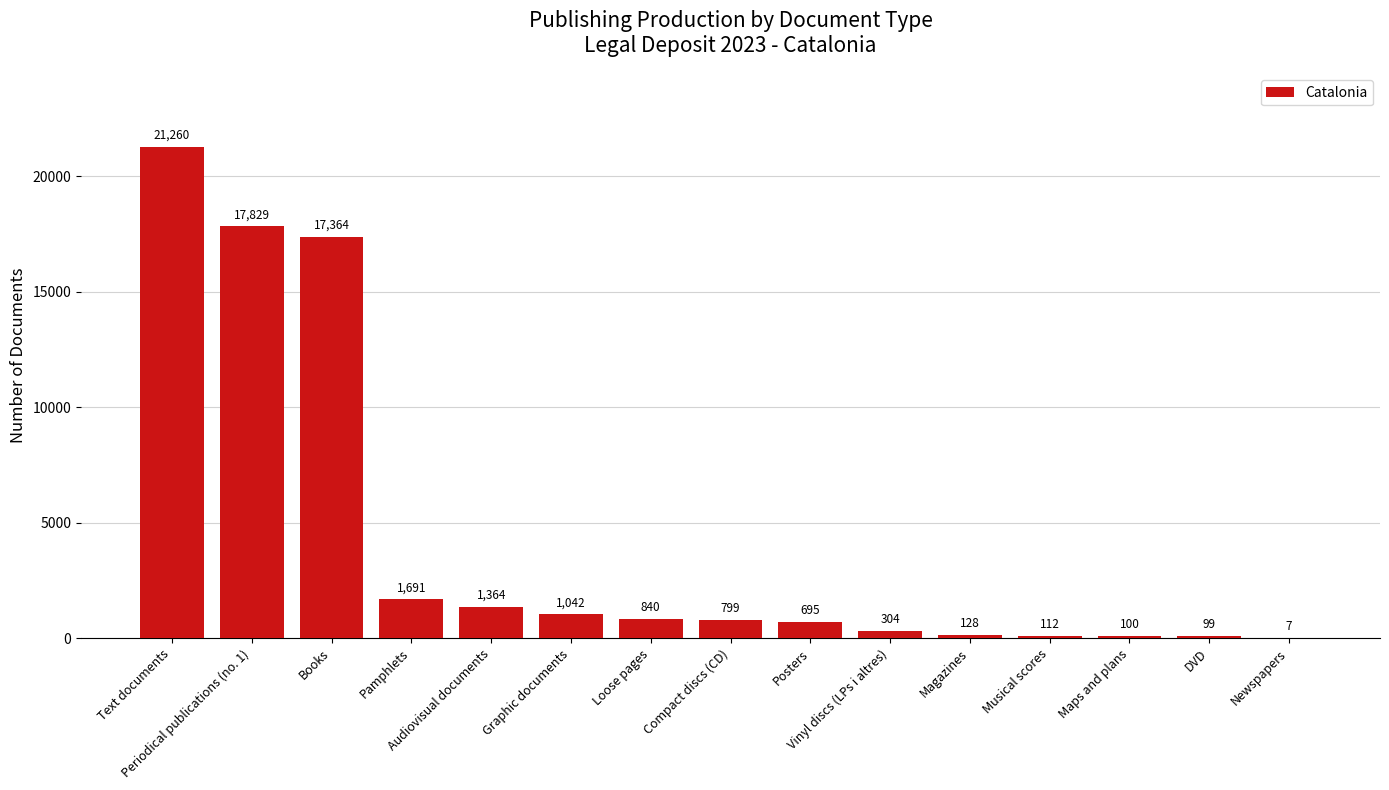

What is the sum of all values?

63634